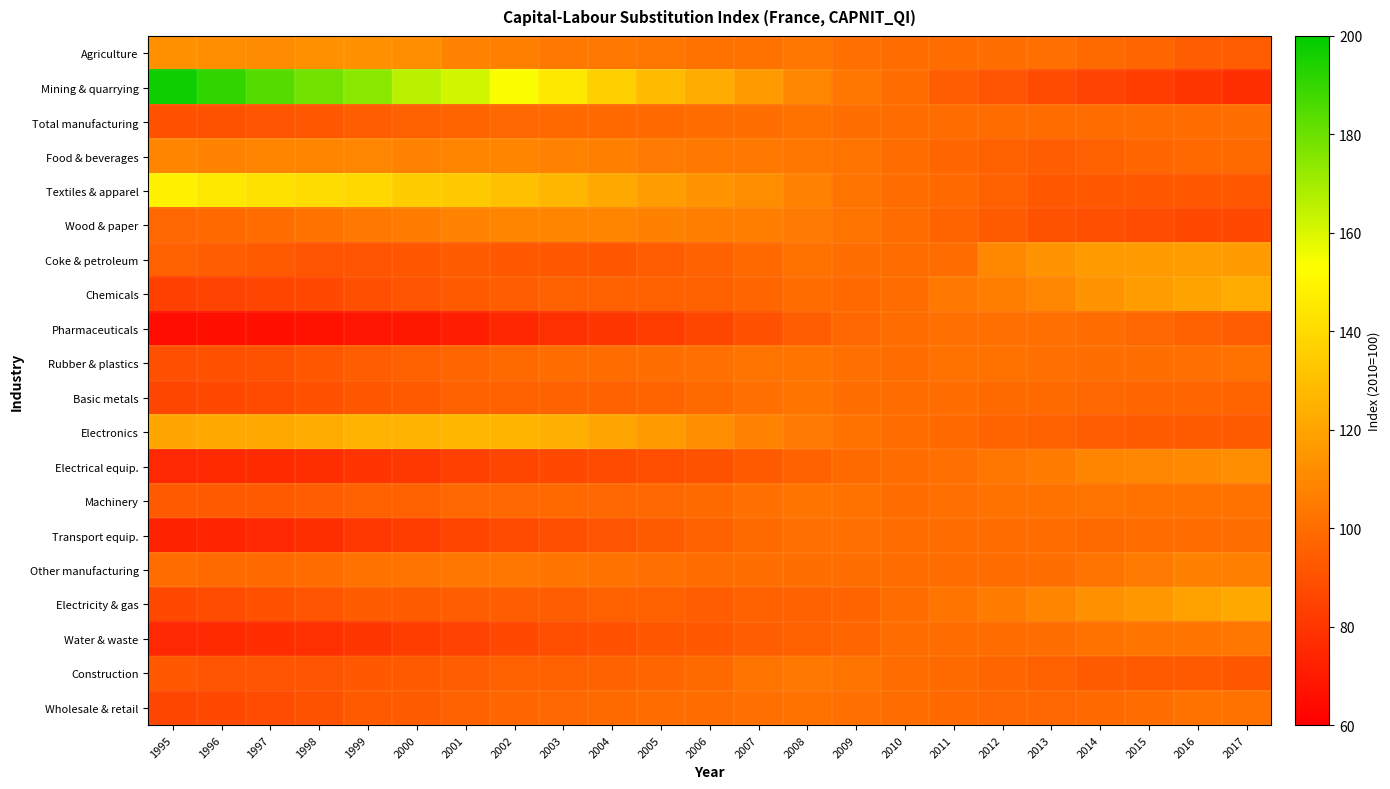

Reading right to left, transcribe all the data shown in this chart.

Agriculture: 2017=94.0	2016=94.9	2015=97.5	2014=99.2	2013=101.0	2012=100.7	2011=99.8	2010=100.0	2009=101.0	2008=103.4	2007=102.1	2006=102.0	2005=103.4	2004=104.4	2003=104.7	2002=106.7	2001=107.8	2000=111.9	1999=113.1	1998=112.9	1997=111.3	1996=111.8	1995=113.1
Mining & quarrying: 2017=77.4	2016=80.2	2015=82.6	2014=84.6	2013=87.7	2012=91.2	2011=94.4	2010=100.0	2009=103.7	2008=109.5	2007=116.6	2006=122.3	2005=128.8	2004=136.4	2003=144.8	2002=154.4	2001=161.2	2000=165.8	1999=174.7	1998=179.1	1997=184.5	1996=190.9	1995=197.5
Total manufacturing: 2017=100.8	2016=100.4	2015=100.1	2014=99.8	2013=99.5	2012=99.7	2011=100.0	2010=100.0	2009=100.9	2008=101.8	2007=100.7	2006=99.4	2005=98.7	2004=98.8	2003=98.5	2002=98.0	2001=97.1	2000=95.0	1999=94.2	1998=92.3	1997=90.8	1996=90.1	1995=89.8
Food & beverages: 2017=99.0	2016=98.4	2015=97.2	2014=96.0	2013=94.8	2012=95.4	2011=97.5	2010=100.0	2009=102.3	2008=103.5	2007=103.8	2006=103.9	2005=105.2	2004=106.5	2003=107.6	2002=108.3	2001=108.6	2000=107.8	1999=109.5	1998=108.7	1997=108.1	1996=108.0	1995=108.2
Textiles & apparel: 2017=92.7	2016=92.7	2015=92.8	2014=92.8	2013=92.7	2012=95.4	2011=98.5	2010=100.0	2009=102.5	2008=107.9	2007=111.6	2006=114.5	2005=117.8	2004=122.3	2003=127.2	2002=130.5	2001=133.4	2000=134.6	1999=139.2	1998=140.7	1997=142.3	1996=145.1	1995=148.1
Wood & paper: 2017=86.3	2016=87.3	2015=88.1	2014=89.5	2013=90.3	2012=93.8	2011=97.0	2010=100.0	2009=102.1	2008=105.2	2007=106.2	2006=106.4	2005=107.5	2004=108.3	2003=108.7	2002=108.3	2001=107.8	2000=105.6	1999=104.6	1998=102.0	1997=100.0	1996=98.8	1995=98.0
Coke & petroleum: 2017=116.5	2016=116.9	2015=116.7	2014=116.4	2013=113.8	2012=110.2	2011=99.7	2010=100.0	2009=101.0	2008=102.0	2007=98.5	2006=96.2	2005=94.2	2004=92.2	2003=92.3	2002=92.8	2001=93.4	2000=92.1	1999=91.0	1998=91.6	1997=93.1	1996=94.0	1995=95.4
Chemicals: 2017=122.8	2016=119.9	2015=117.0	2014=114.2	2013=109.7	2012=106.3	2011=104.6	2010=100.0	2009=98.8	2008=99.6	2007=97.4	2006=95.8	2005=95.1	2004=95.1	2003=95.1	2002=94.3	2001=93.2	2000=90.7	1999=89.4	1998=87.2	1997=85.6	1996=84.6	1995=84.0
Pharmaceuticals: 2017=94.1	2016=95.7	2015=97.9	2014=100.2	2013=101.4	2012=101.5	2011=101.4	2010=100.0	2009=98.1	2008=94.8	2007=89.9	2006=86.0	2005=82.0	2004=80.2	2003=77.9	2002=74.6	2001=71.6	2000=68.8	1999=68.5	1998=67.4	1997=66.5	1996=65.9	1995=65.2
Rubber & plastics: 2017=101.6	2016=101.3	2015=101.0	2014=101.0	2013=101.2	2012=101.8	2011=102.0	2010=100.0	2009=101.5	2008=103.2	2007=102.5	2006=101.2	2005=100.7	2004=100.2	2003=99.8	2002=99.0	2001=97.7	2000=95.1	1999=94.4	1998=92.3	1997=90.6	1996=89.7	1995=89.2
Basic metals: 2017=97.0	2016=97.3	2015=97.6	2014=98.2	2013=98.8	2012=99.3	2011=99.6	2010=100.0	2009=100.8	2008=102.8	2007=101.3	2006=98.8	2005=97.1	2004=96.6	2003=96.3	2002=95.9	2001=95.3	2000=93.3	1999=91.7	1998=89.7	1997=87.5	1996=86.3	1995=85.8
Electronics: 2017=93.9	2016=93.5	2015=93.8	2014=94.1	2013=95.5	2012=96.9	2011=98.3	2010=100.0	2009=102.0	2008=105.2	2007=107.9	2006=111.7	2005=116.0	2004=120.6	2003=124.0	2002=126.5	2001=126.9	2000=125.7	1999=125.2	1998=123.4	1997=122.0	1996=121.4	1995=120.7
Electrical equip.: 2017=111.6	2016=110.4	2015=109.4	2014=108.2	2013=105.7	2012=103.6	2011=101.5	2010=100.0	2009=99.0	2008=96.6	2007=93.3	2006=90.3	2005=88.9	2004=87.8	2003=86.8	2002=86.0	2001=83.8	2000=80.6	1999=79.5	1998=77.5	1997=76.0	1996=75.3	1995=74.8
Machinery: 2017=101.6	2016=101.7	2015=101.9	2014=102.2	2013=101.9	2012=102.0	2011=101.5	2010=100.0	2009=101.9	2008=102.9	2007=101.0	2006=99.3	2005=98.1	2004=98.3	2003=98.3	2002=97.9	2001=97.8	2000=96.0	1999=95.9	1998=94.3	1997=93.2	1996=93.1	1995=93.2
Transport equip.: 2017=100.8	2016=100.0	2015=99.7	2014=99.3	2013=99.4	2012=99.9	2011=99.5	2010=100.0	2009=101.1	2008=101.4	2007=99.3	2006=96.5	2005=93.5	2004=91.7	2003=89.2	2002=87.4	2001=85.5	2000=82.5	1999=80.3	1998=77.4	1997=75.2	1996=74.1	1995=73.5
Other manufacturing: 2017=106.8	2016=107.1	2015=105.0	2014=102.4	2013=100.7	2012=99.7	2011=100.2	2010=100.0	2009=100.8	2008=100.5	2007=100.5	2006=100.0	2005=101.4	2004=102.0	2003=103.2	2002=103.7	2001=103.7	2000=102.2	1999=101.6	1998=99.7	1997=98.6	1996=99.0	1995=99.8
Electricity & gas: 2017=121.8	2016=119.1	2015=115.7	2014=112.9	2013=108.8	2012=105.8	2011=103.1	2010=100.0	2009=97.0	2008=96.1	2007=95.1	2006=94.1	2005=95.6	2004=95.1	2003=94.6	2002=94.7	2001=94.8	2000=93.8	1999=93.4	1998=91.4	1997=89.6	1996=88.2	1995=86.7
Water & waste: 2017=103.3	2016=103.1	2015=102.7	2014=101.9	2013=100.6	2012=100.1	2011=100.1	2010=100.0	2009=97.3	2008=95.7	2007=94.7	2006=92.7	2005=91.8	2004=90.0	2003=88.8	2002=86.8	2001=84.5	2000=82.5	1999=79.8	1998=77.9	1997=76.5	1996=75.9	1995=75.0
Construction: 2017=91.9	2016=93.0	2015=93.2	2014=93.5	2013=95.5	2012=97.5	2011=99.3	2010=100.0	2009=102.6	2008=104.0	2007=102.2	2006=99.0	2005=97.4	2004=96.5	2003=96.0	2002=95.6	2001=94.9	2000=93.2	1999=92.7	1998=91.3	1997=90.8	1996=91.3	1995=92.4
Wholesale & retail: 2017=102.1	2016=101.7	2015=100.3	2014=98.3	2013=98.1	2012=97.8	2011=98.6	2010=100.0	2009=101.3	2008=101.7	2007=101.0	2006=99.9	2005=99.8	2004=99.1	2003=98.2	2002=97.5	2001=96.0	2000=93.6	1999=93.0	1998=90.4	1997=88.2	1996=87.0	1995=86.1